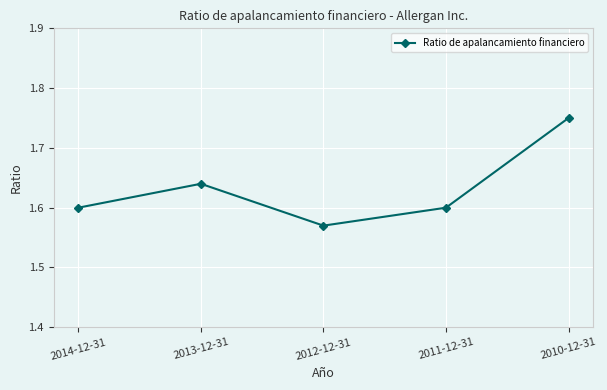

Is this an area chart (filled region under the line)?

No